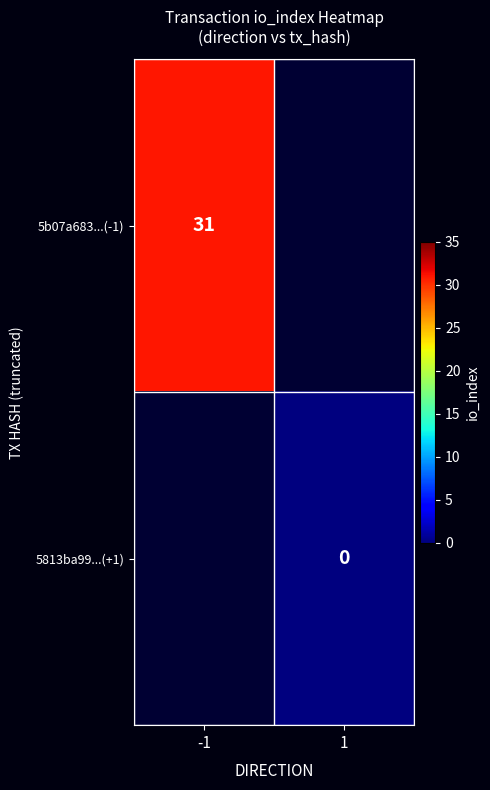

Is the value of 5b07a683...(-1) at -1 greater than the value of 5813ba99...(+1) at 1?

Yes